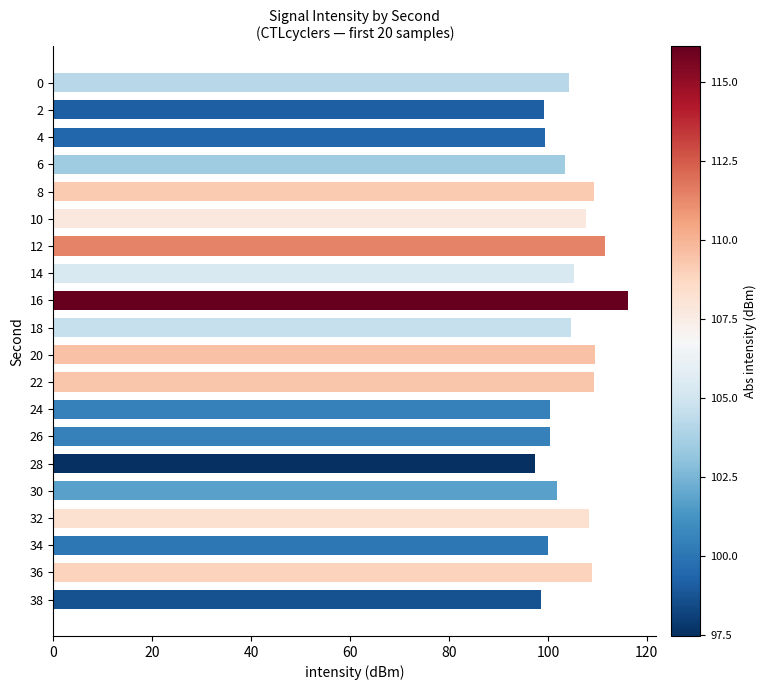

Does the chart contain stacked bars?

No